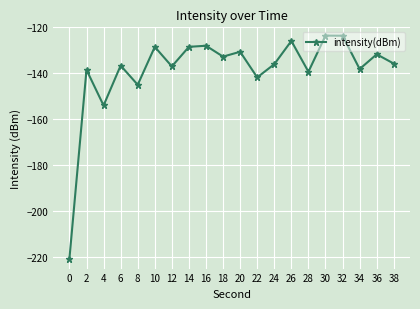

What is the change in value from 6 to 36?

+4.9